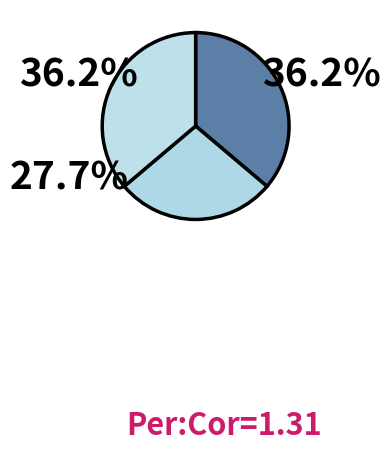

What is the smallest slice in the pie chart?

down